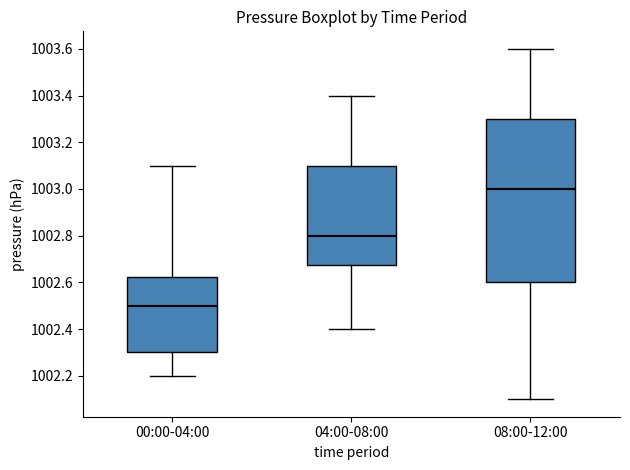

Reading left to right, read every box against the y-axis: the position of its median line, the range the box covers, and the ends of its whiskers. The values are not printed on the chart, so give them approximately, as read against the axis.

00:00-04:00: median 1002.50, box 1002.30 to 1002.62, whiskers 1002.20 to 1003.10
04:00-08:00: median 1002.80, box 1002.68 to 1003.10, whiskers 1002.40 to 1003.40
08:00-12:00: median 1003.00, box 1002.60 to 1003.30, whiskers 1002.10 to 1003.60